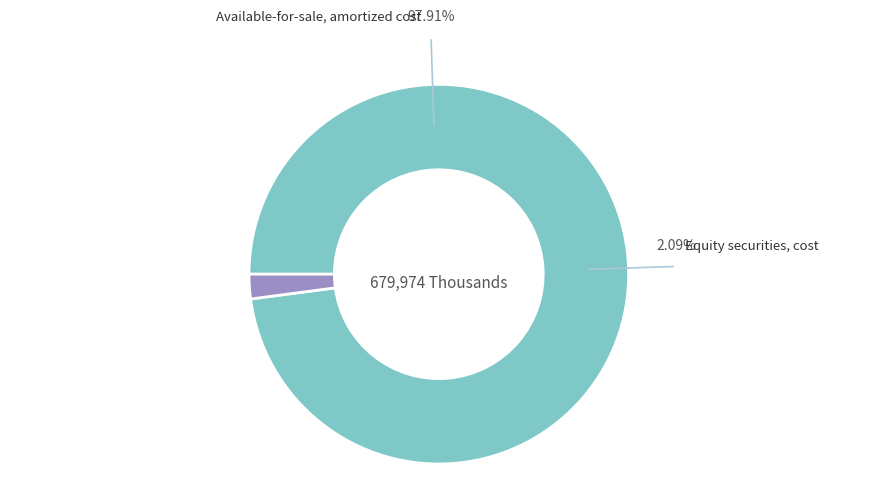

What percentage is the Equity securities, cost slice, to the nearest percent?

2%